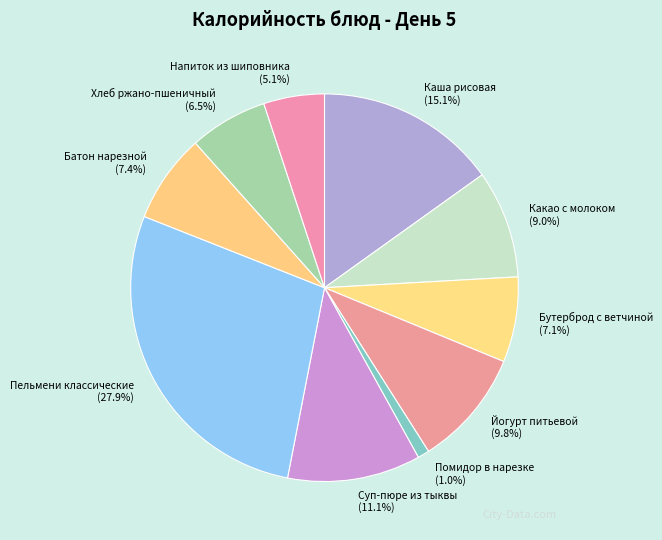

How many slices are in this pie chart?

10